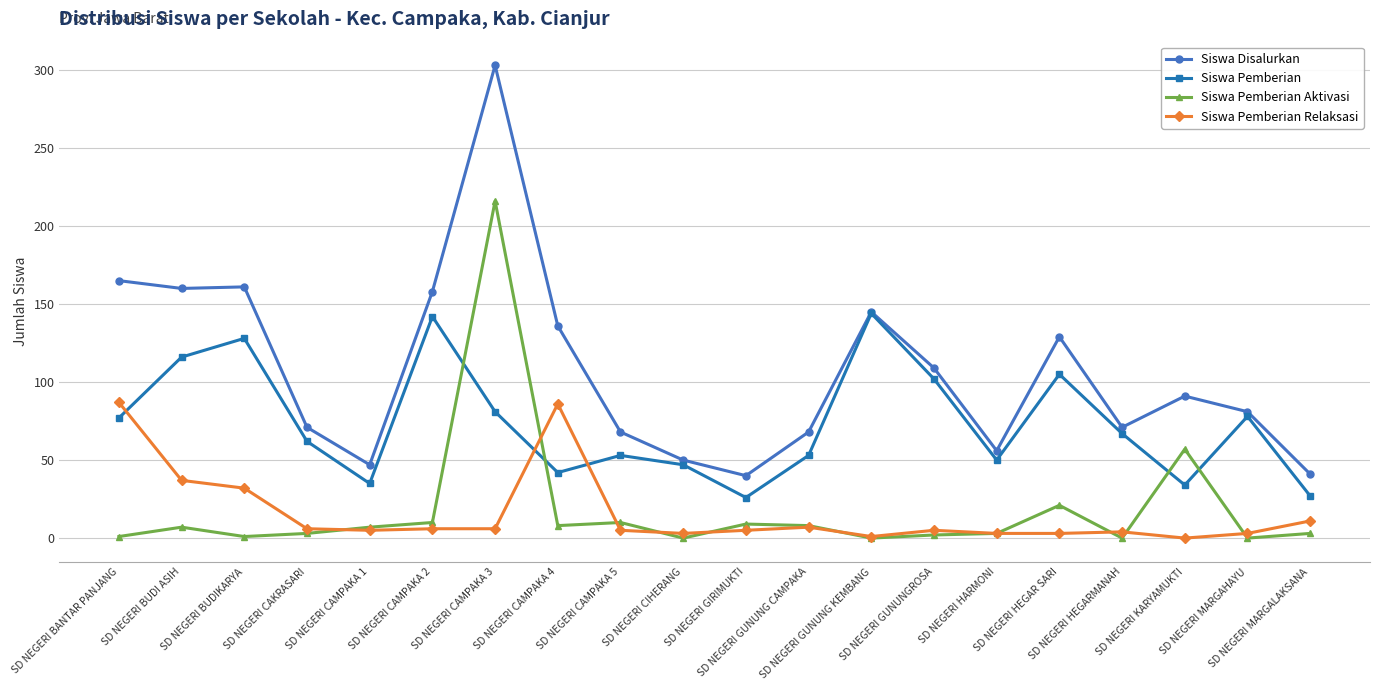

At which label does Siswa Pemberian Relaksasi first exceed 5?

SD NEGERI BANTAR PANJANG